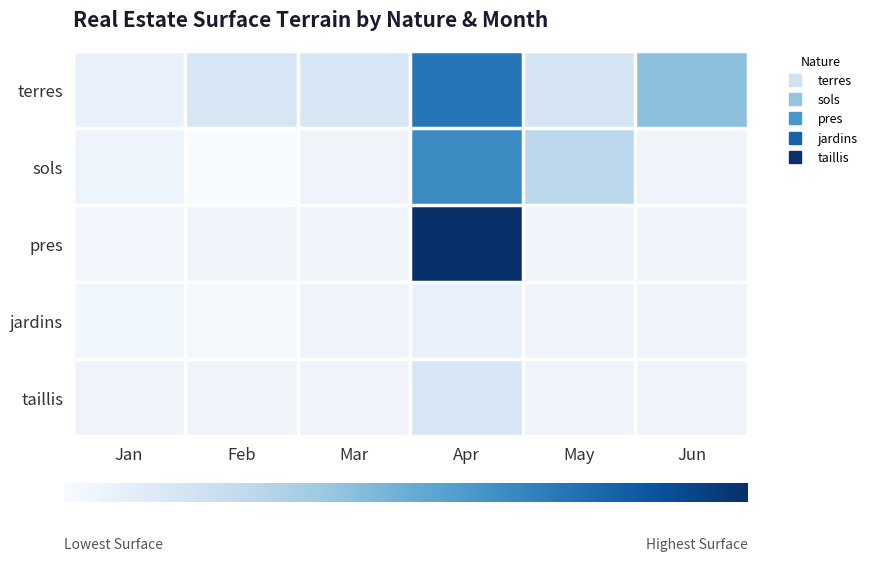

What is the difference between the maximum and minimum values in the sols series?

5827.0